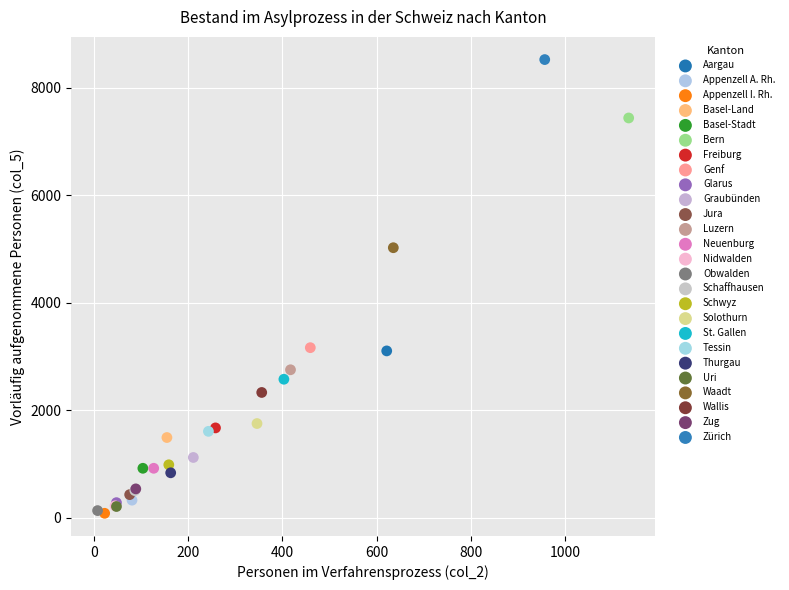

What are all the series names shown in the legend?

Aargau, Appenzell A. Rh., Appenzell I. Rh., Basel-Land, Basel-Stadt, Bern, Freiburg, Genf, Glarus, Graubünden, Jura, Luzern, Neuenburg, Nidwalden, Obwalden, Schaffhausen, Schwyz, Solothurn, St. Gallen, Tessin, Thurgau, Uri, Waadt, Wallis, Zug, Zürich